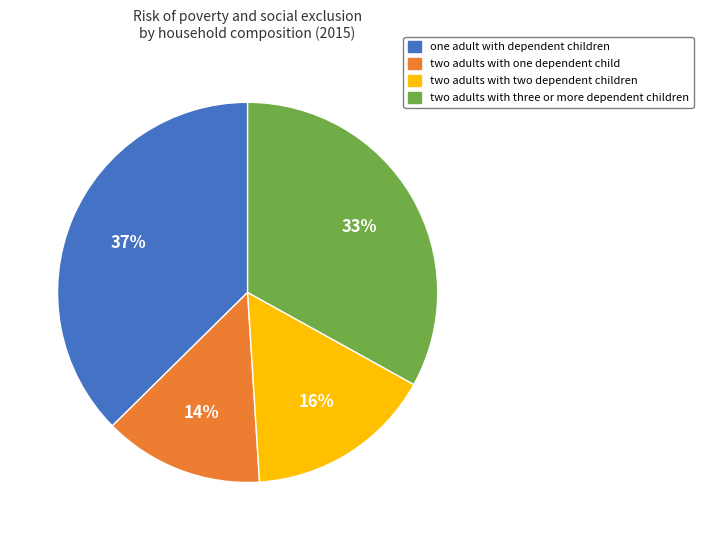

How many slices are in this pie chart?

4